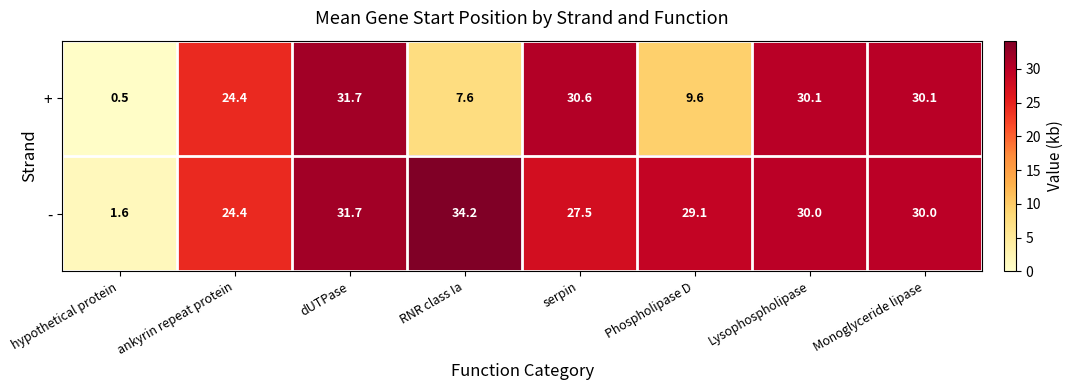

Is it true that - equals 30.0 at Monoglyceride lipase?

True